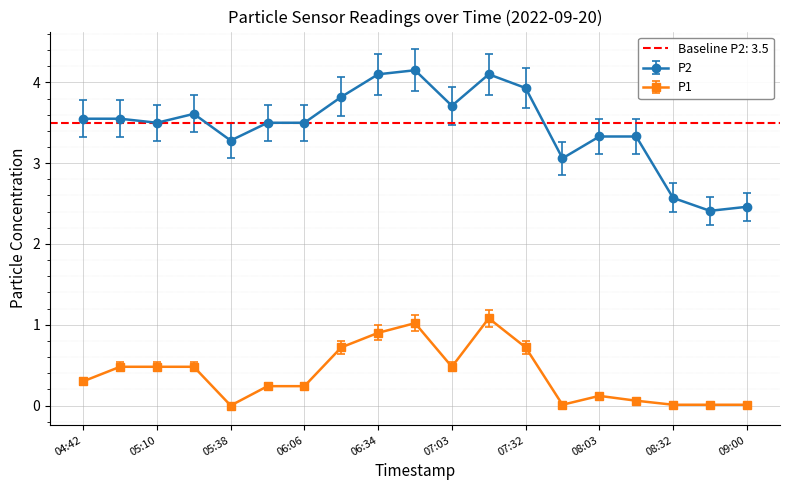

Reading left to right, transcribe all the data shown in this chart.

P1: 04:42=0.3	04:56=0.5	05:10=0.5	05:24=0.5	05:38=0.0	05:52=0.2	06:06=0.2	06:20=0.7	06:34=0.9	06:48=1.0	07:03=0.5	07:17=1.1	07:32=0.7	07:48=0.0	08:03=0.1	08:18=0.1	08:32=0.0	08:46=0.0	09:00=0.0
P2: 04:42=3.5	04:56=3.5	05:10=3.5	05:24=3.6	05:38=3.3	05:52=3.5	06:06=3.5	06:20=3.8	06:34=4.1	06:48=4.2	07:03=3.7	07:17=4.1	07:32=3.9	07:48=3.1	08:03=3.3	08:18=3.3	08:32=2.6	08:46=2.4	09:00=2.5